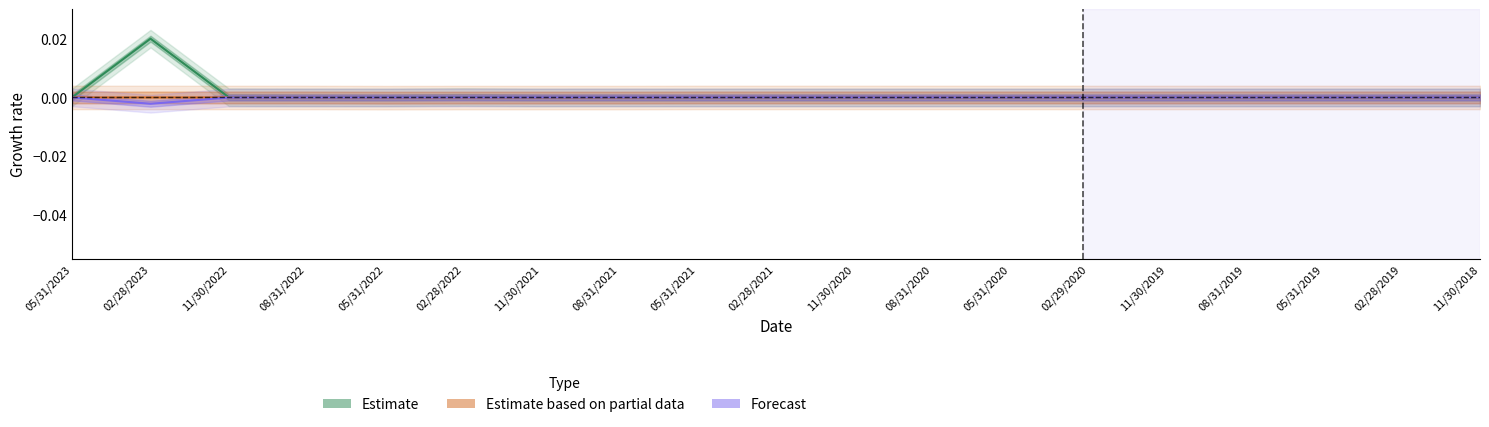

Reading left to right, extract all data points from this chart.

Estimate: 05/31/2023=0.0	02/28/2023=0.0	11/30/2022=0.0	08/31/2022=0.0	05/31/2022=0.0	02/28/2022=0.0	11/30/2021=0.0	08/31/2021=0.0	05/31/2021=0.0	02/28/2021=0.0	11/30/2020=0.0	08/31/2020=0.0	05/31/2020=0.0	02/29/2020=0.0	11/30/2019=0.0	08/31/2019=0.0	05/31/2019=0.0	02/28/2019=0.0	11/30/2018=0.0
Estimate based on partial data: 05/31/2023=-0.0	02/28/2023=-0.0	11/30/2022=-0.0	08/31/2022=-0.0	05/31/2022=-0.0	02/28/2022=-0.0	11/30/2021=-0.0	08/31/2021=-0.0	05/31/2021=0.0	02/28/2021=-0.0	11/30/2020=-0.0	08/31/2020=0.0	05/31/2020=-0.0	02/29/2020=-0.0	11/30/2019=-0.0	08/31/2019=0.0	05/31/2019=0.0	02/28/2019=0.0	11/30/2018=0.0
Forecast: 05/31/2023=-0.0	02/28/2023=-0.0	11/30/2022=-0.0	08/31/2022=-0.0	05/31/2022=-0.0	02/28/2022=0.0	11/30/2021=0.0	08/31/2021=0.0	05/31/2021=0.0	02/28/2021=0.0	11/30/2020=0.0	08/31/2020=0.0	05/31/2020=-0.0	02/29/2020=-0.0	11/30/2019=-0.0	08/31/2019=-0.0	05/31/2019=0.0	02/28/2019=-0.0	11/30/2018=-0.0